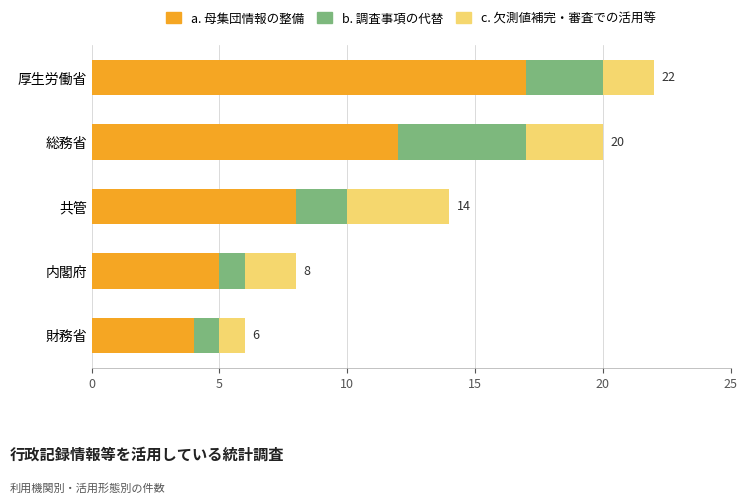

What are all the series names shown in the legend?

a. 母集団情報の整備, b. 調査事項の代替, c. 欠測値補完・審査での活用等